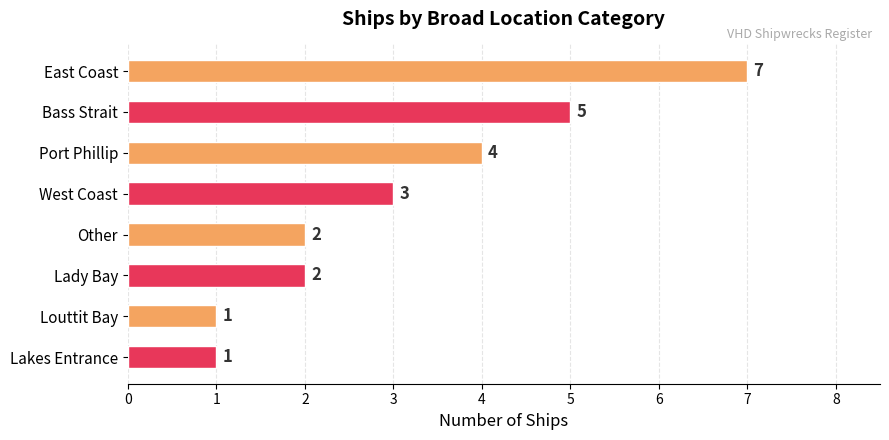

The chart shows a value of 2 at Other. True or false?

True